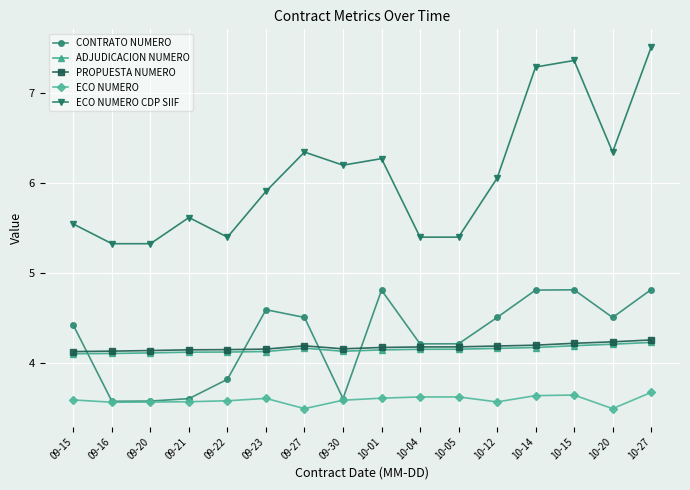

At which category is the sum across all series the highest?

10-27